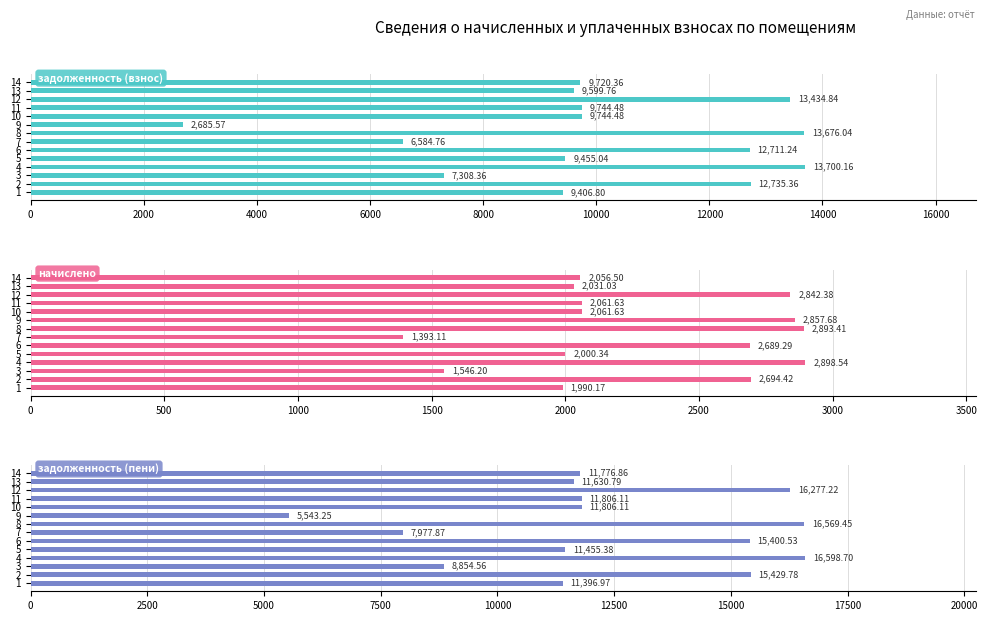

Which series has the largest range (max minus min)?

задолженность (пени)